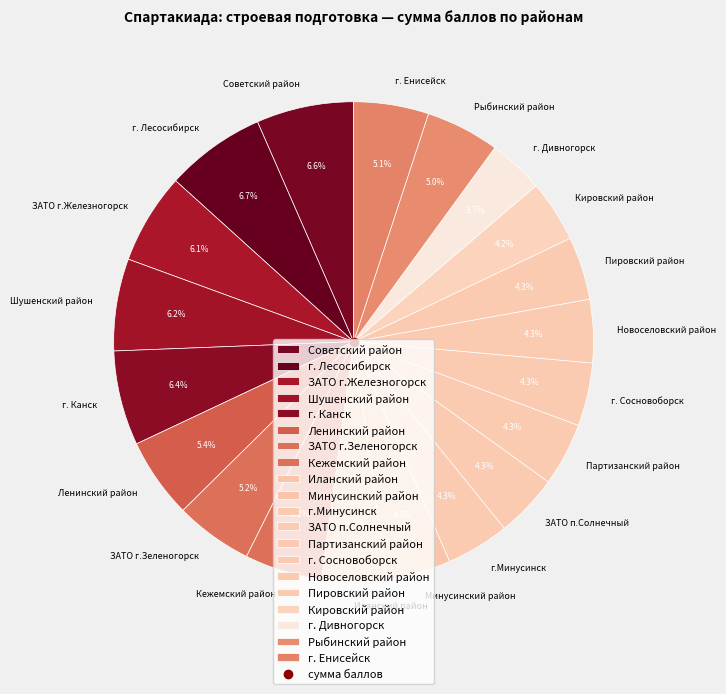

Do Минусинский район and г. Сосновоборск together represent more than half of the pie?

No